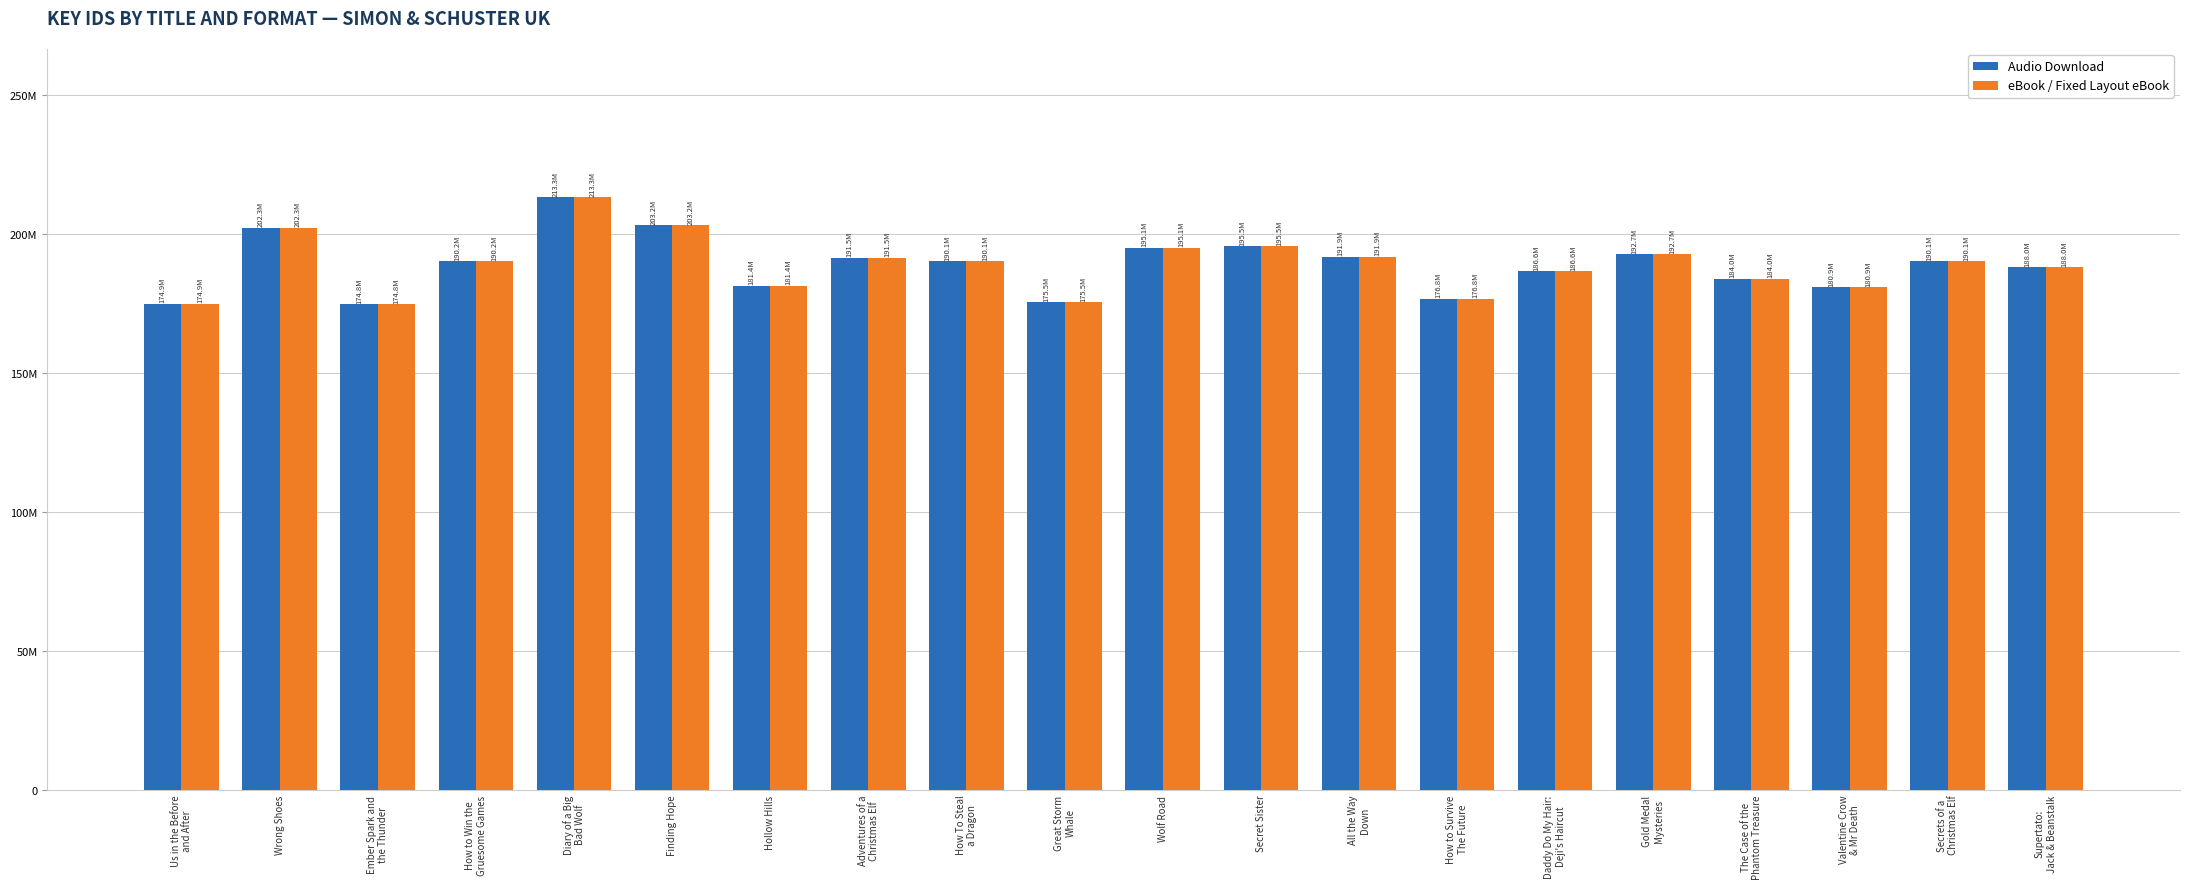

What is the lowest value of the eBook / Fixed Layout eBook series?

174827255